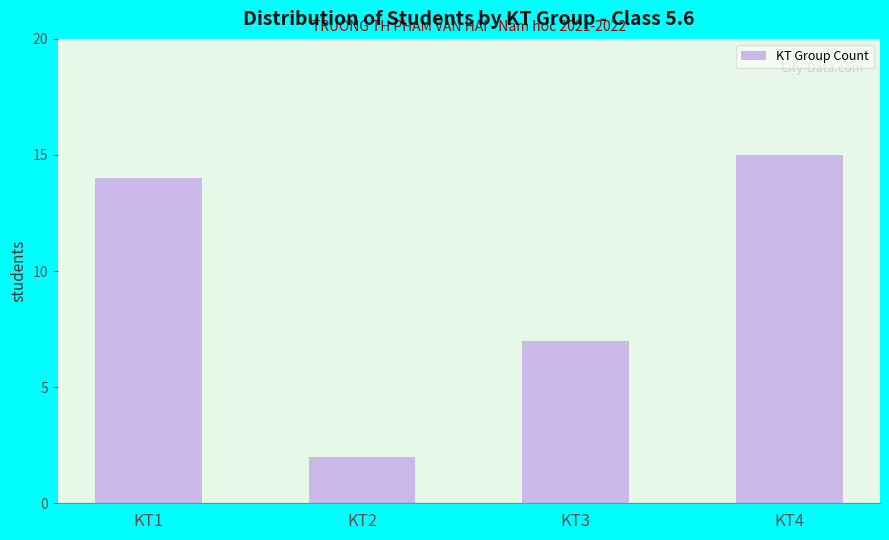

Approximately how many times larger is the value at KT3 compared to KT1?

0.5